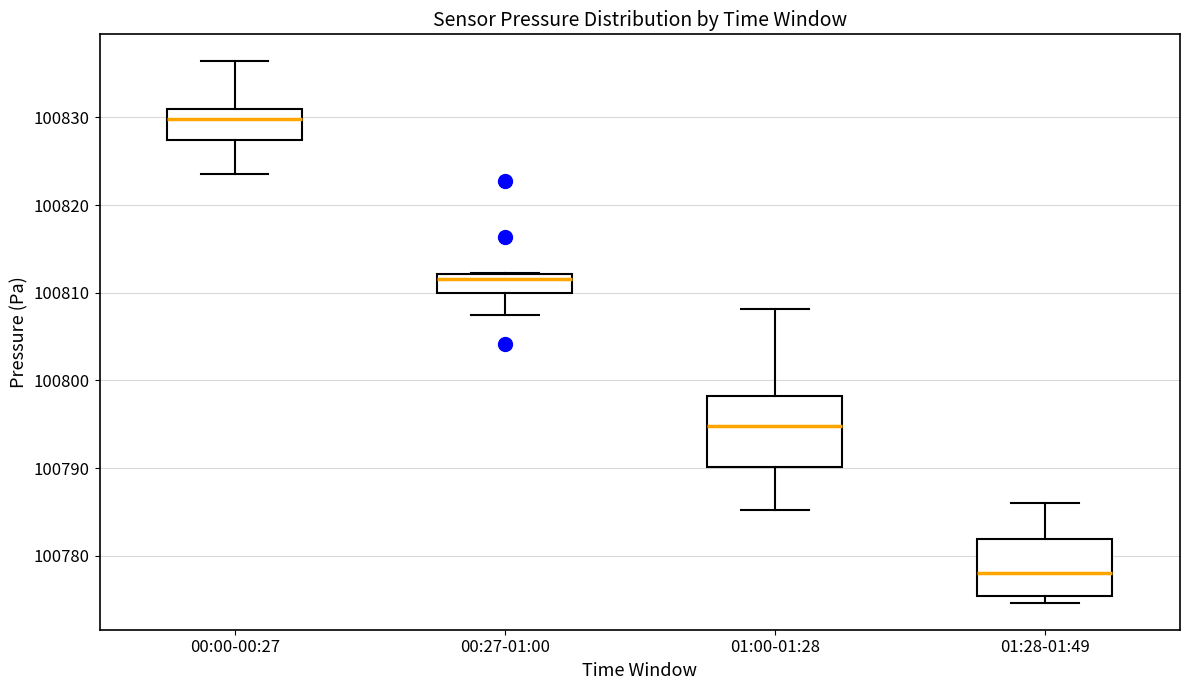

Which box has the lowest median line?

01:28-01:49